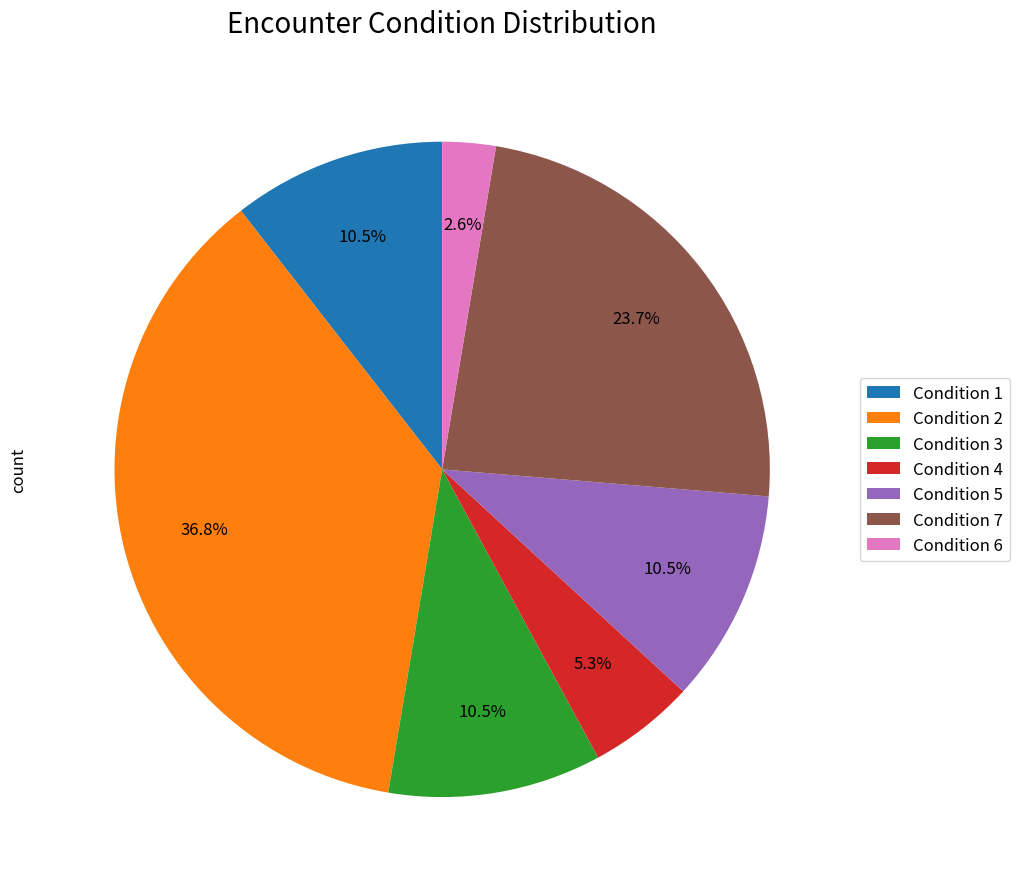

To the nearest percent, what is the average slice percentage?

14%